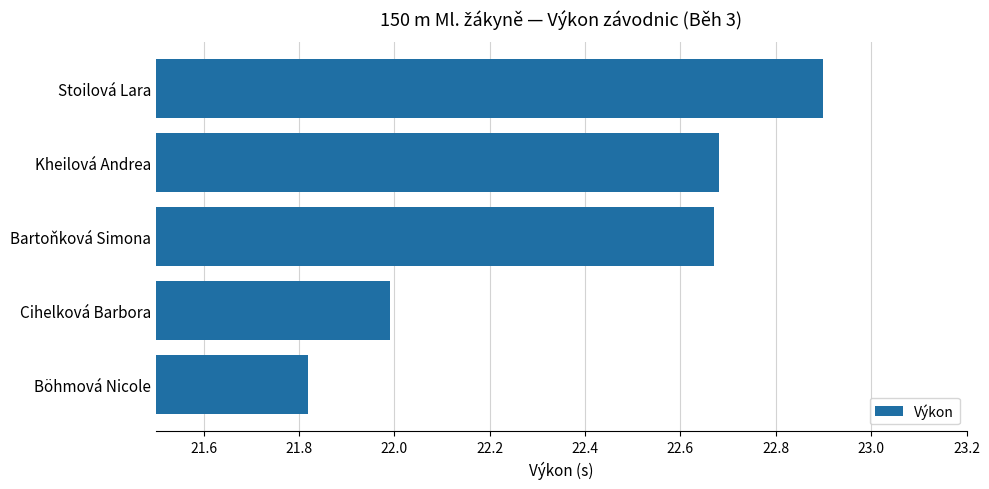

Is it true that the value at Stoilová Lara is 14.9?

False